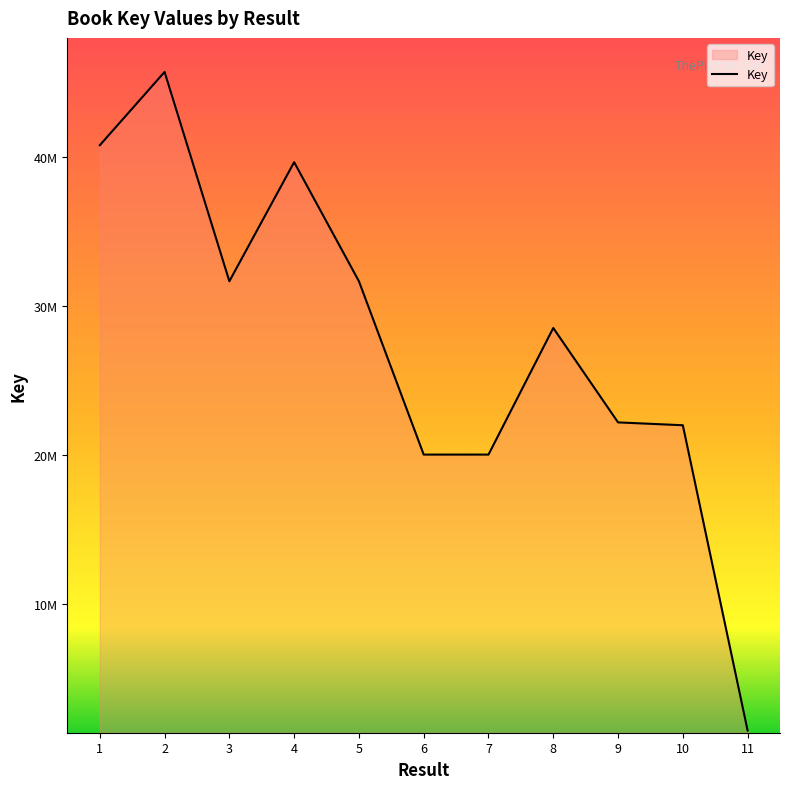

How many points are lower than both their immediate neighbors (excluding endpoints)?

2